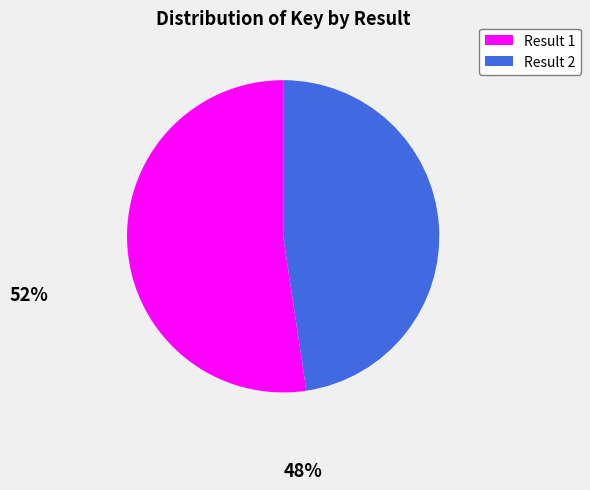

Is there any slice that represents more than half of the pie?

Yes